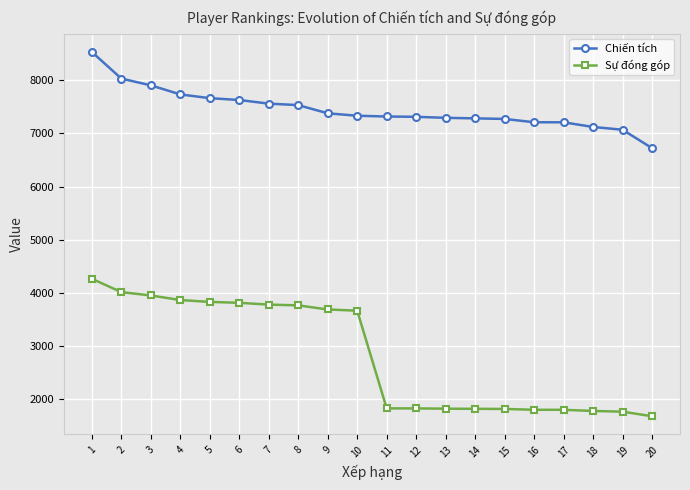

What is the value of the Sự đóng góp point at the 9th from the left?

3689